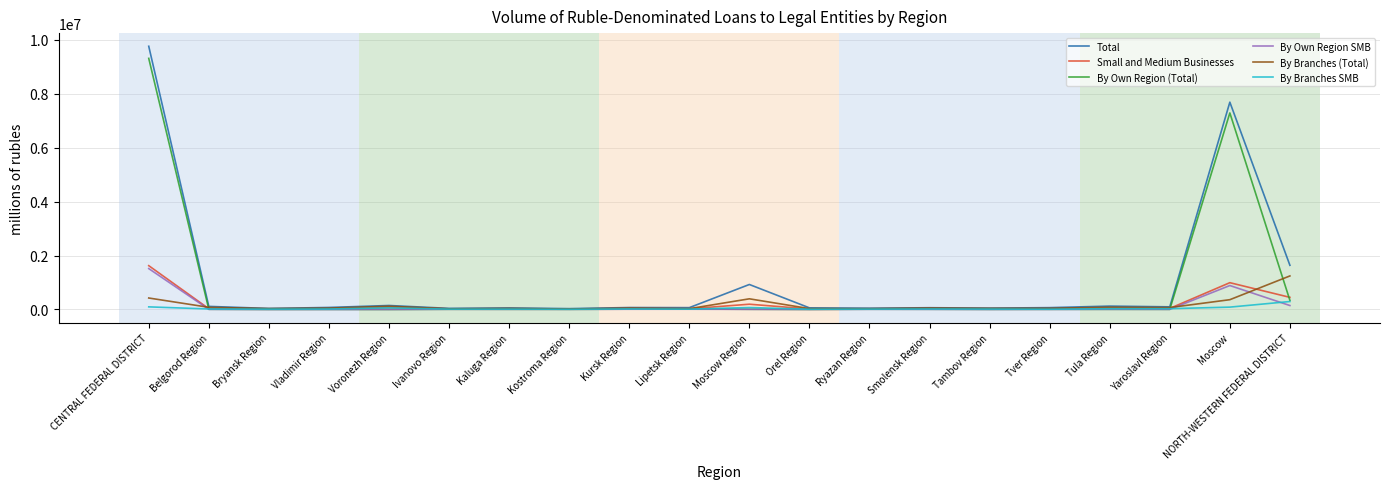

True or false: By Branches SMB has a value of 9996 at Tver Region.

True